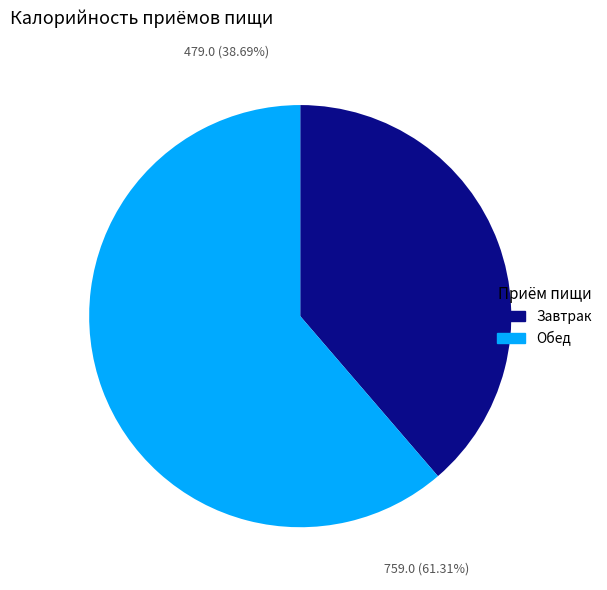

To the nearest percent, what portion does Обед represent?

61%